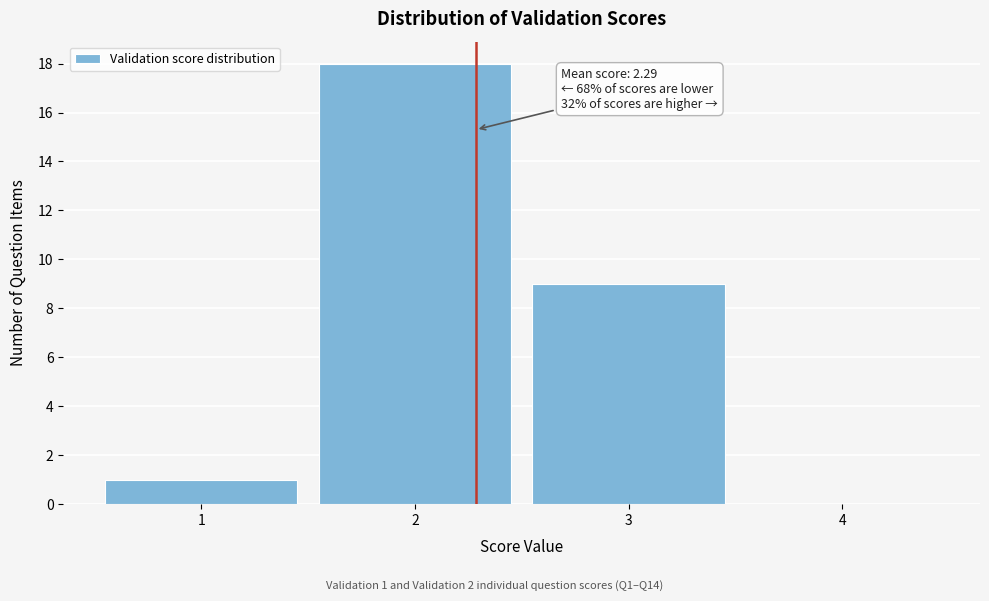

Over which range of the x-axis is the bar tallest?

1.5 to 2.5